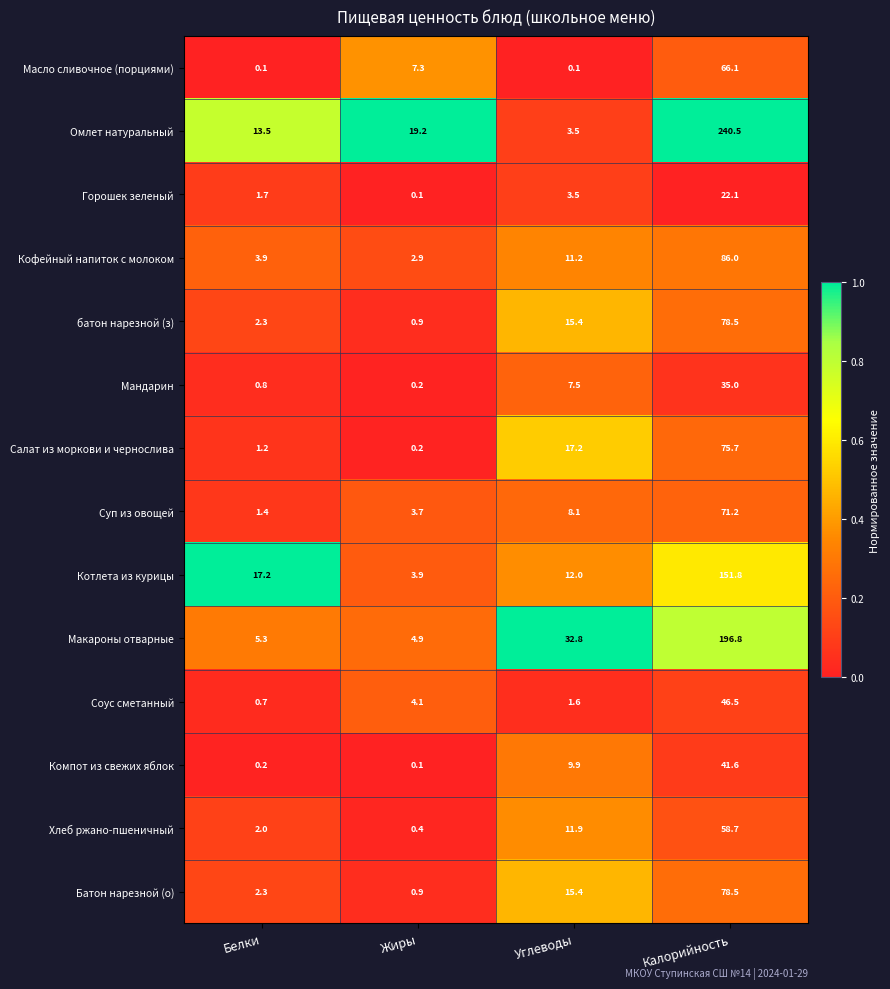

Is the value of батон нарезной (з) at Калорийность greater than the value of Соус сметанный at Белки?

Yes